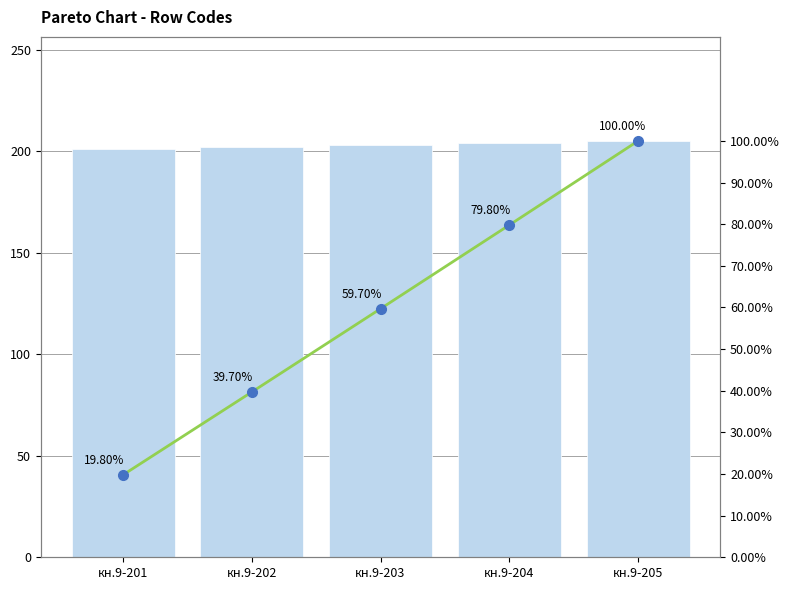

Reading left to right, extract all data points from this chart.

Values: 201.0	202.0	203.0	204.0	205.0
Cumulative %: 19.8	39.7	59.7	79.8	100.0